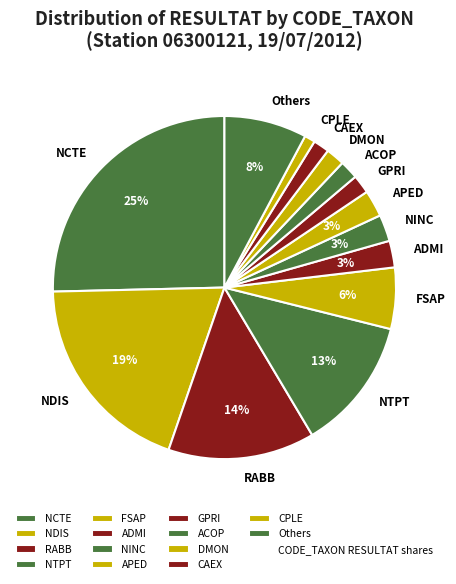

To the nearest percent, what is the average slice percentage?

7%